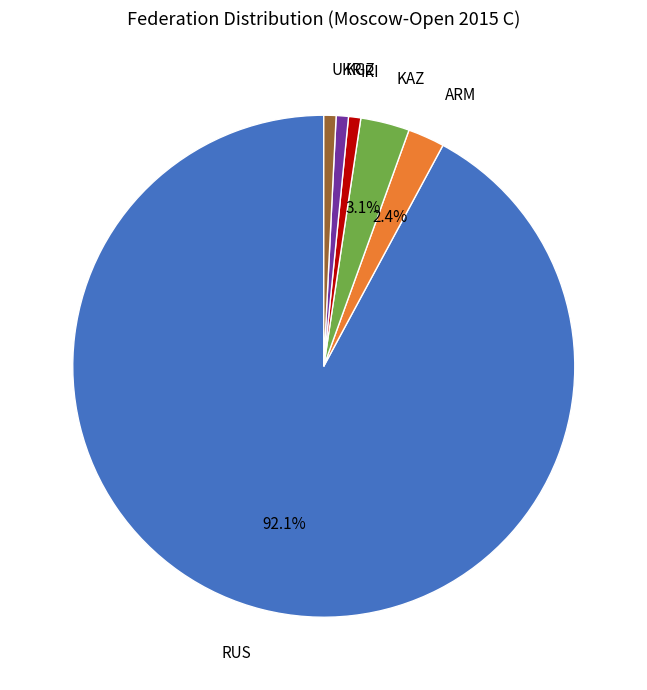

To the nearest percent, what portion does ARM represent?

2%